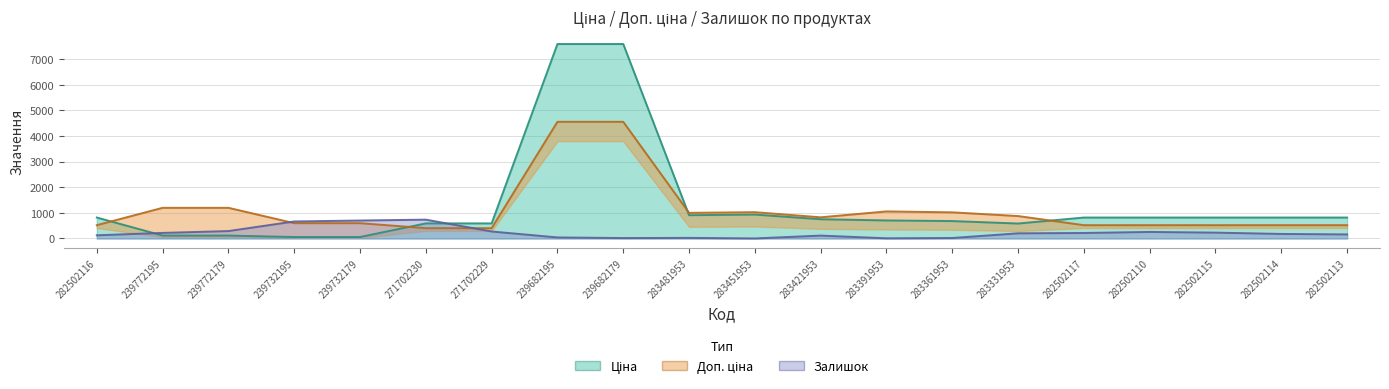

In Ціна, how many points are higher than both neighbors (excluding endpoints)?

1